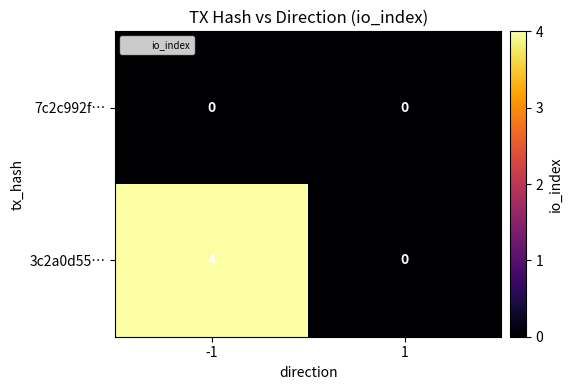

Is it true that 3c2a0d55… equals 4 at -1?

True